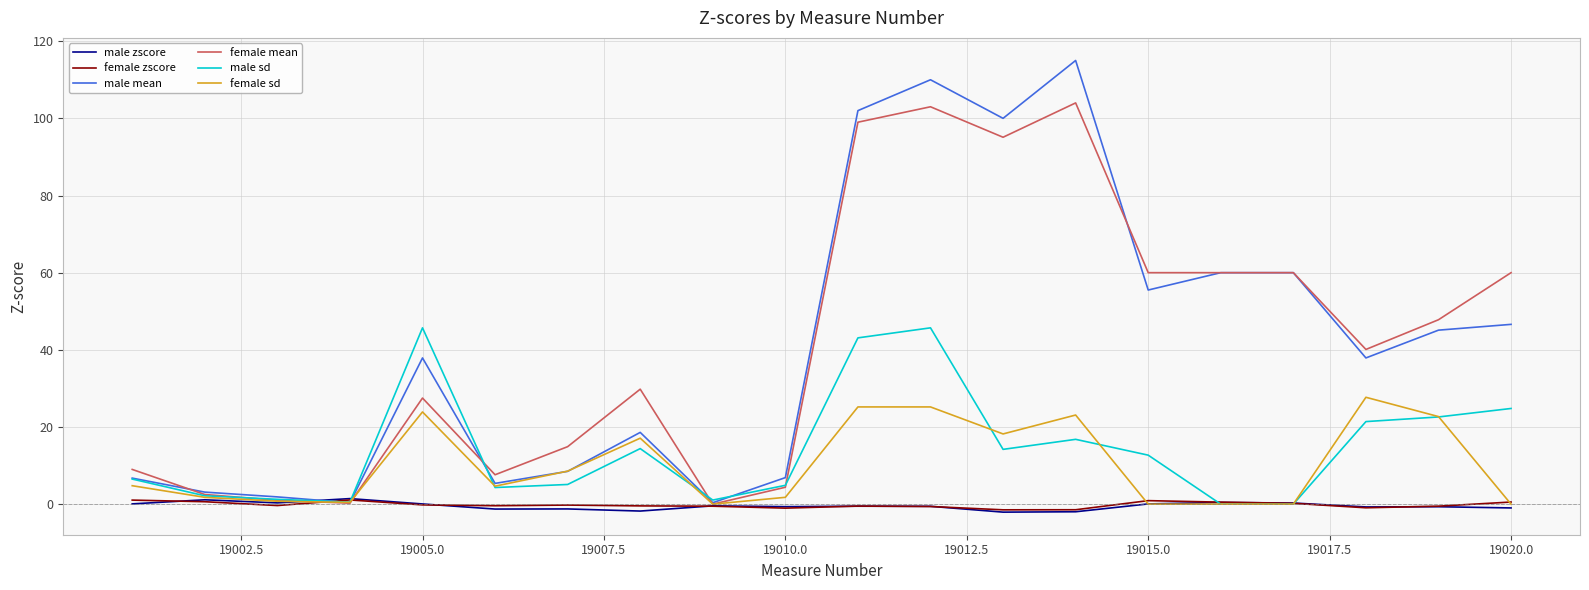

What is the greatest value displayed?

115.0